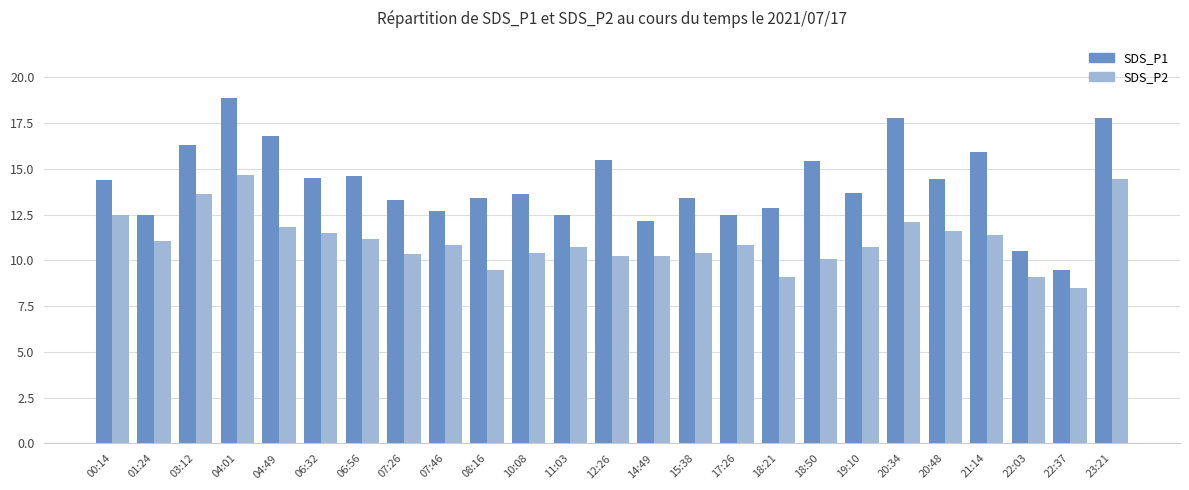

What is the total value across all series at 01:24?

23.5